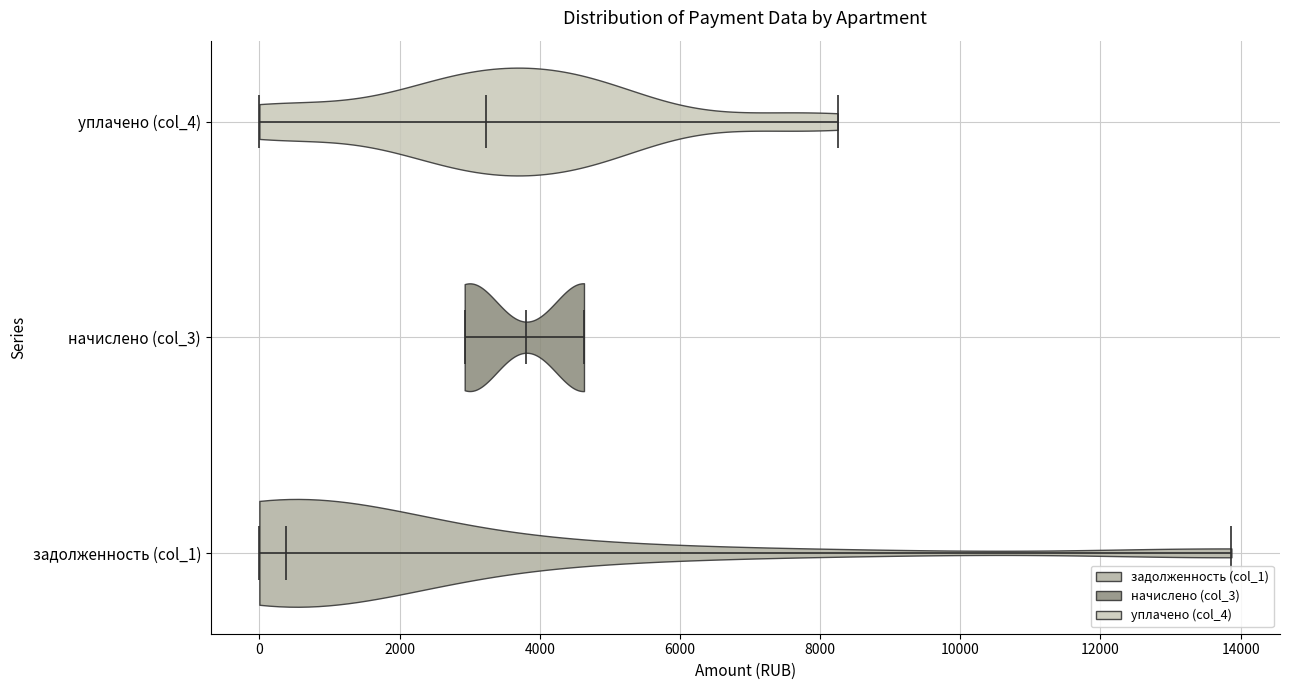

Reading bottom to top, read every violin against the x-axis: where its median line is, and the lowest and highest points it reaches. The values are not printed on the chart, so give them approximately, as read against the axis.

задолженность (col_1): median line 400, lowest point 0, highest point 13800
начислено (col_3): median line 3800, lowest point 3000, highest point 4600
уплачено (col_4): median line 3200, lowest point 0, highest point 8200